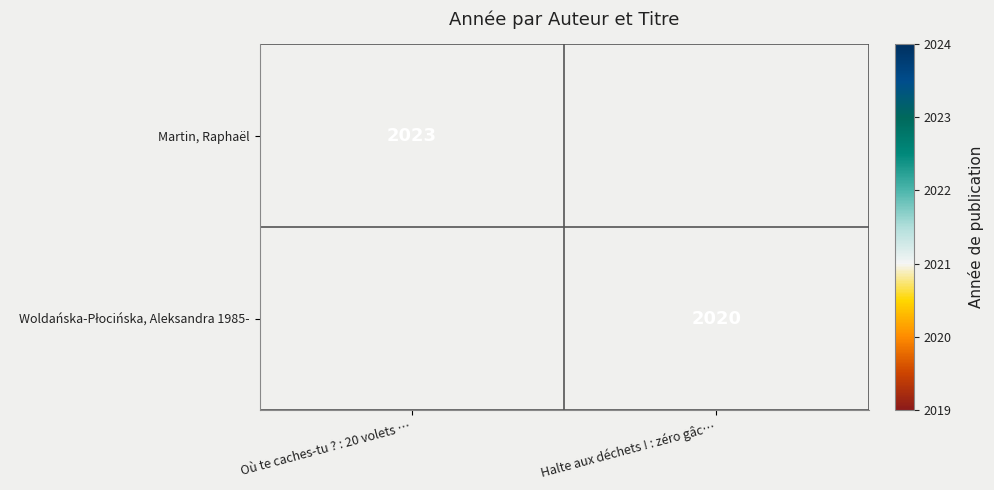

What is the maximum value shown in the chart?

2023.0